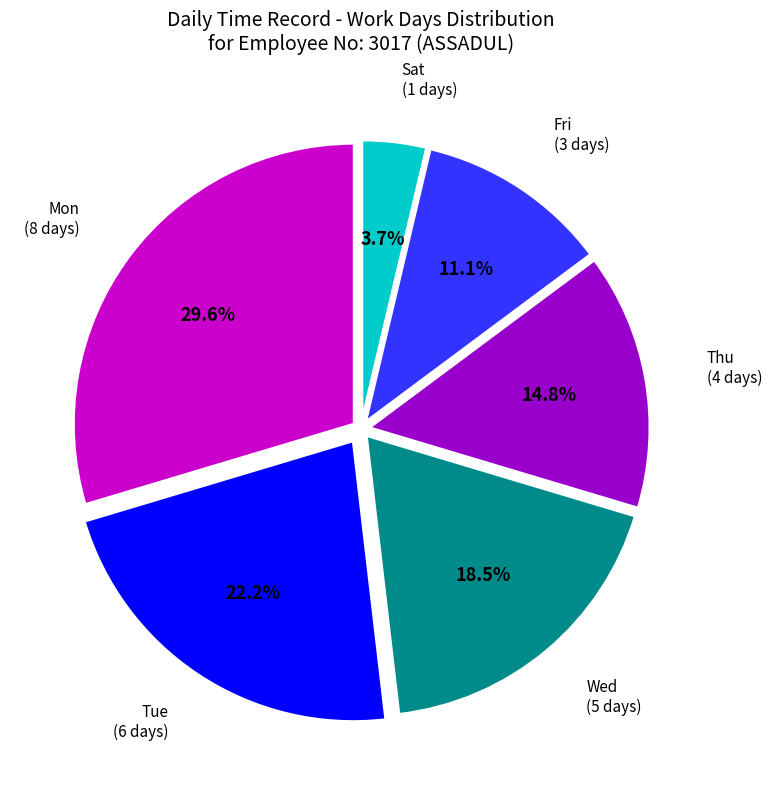

Does any single category account for the majority?

No